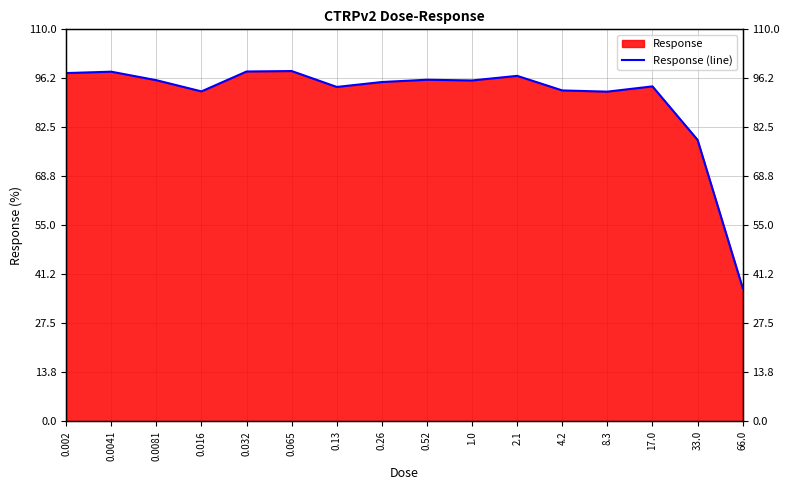

True or false: the data shows 24.7 at 8.3.

False